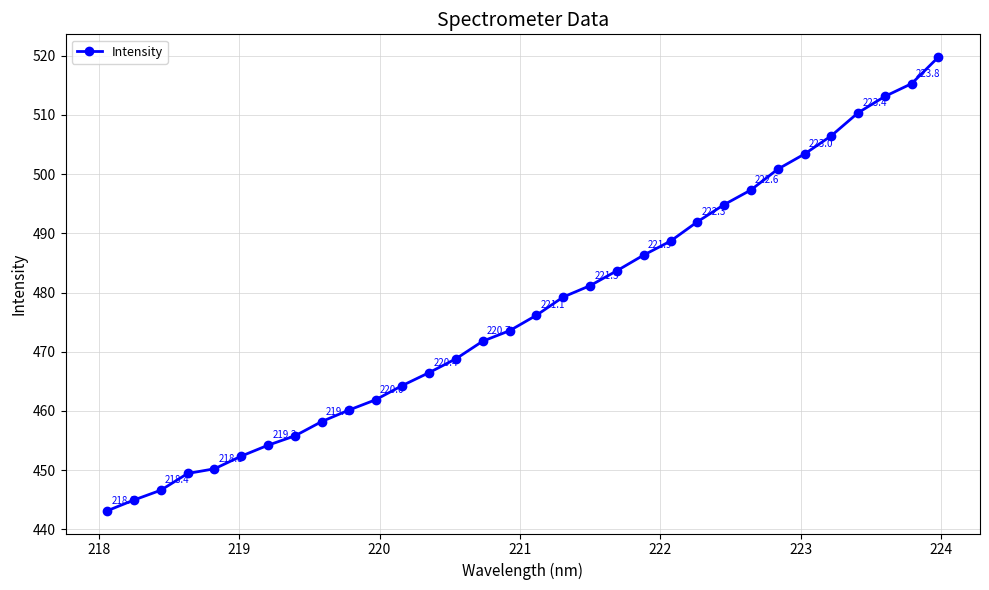

Reading left to right, transcribe all the data shown in this chart.

443.1	445.0	446.6	449.4	450.2	452.4	454.2	455.8	458.2	460.1	461.9	464.3	466.5	468.8	471.8	473.6	476.2	479.2	481.2	483.7	486.3	488.7	491.9	494.8	497.3	500.8	503.4	506.5	510.4	513.1	515.3	519.8